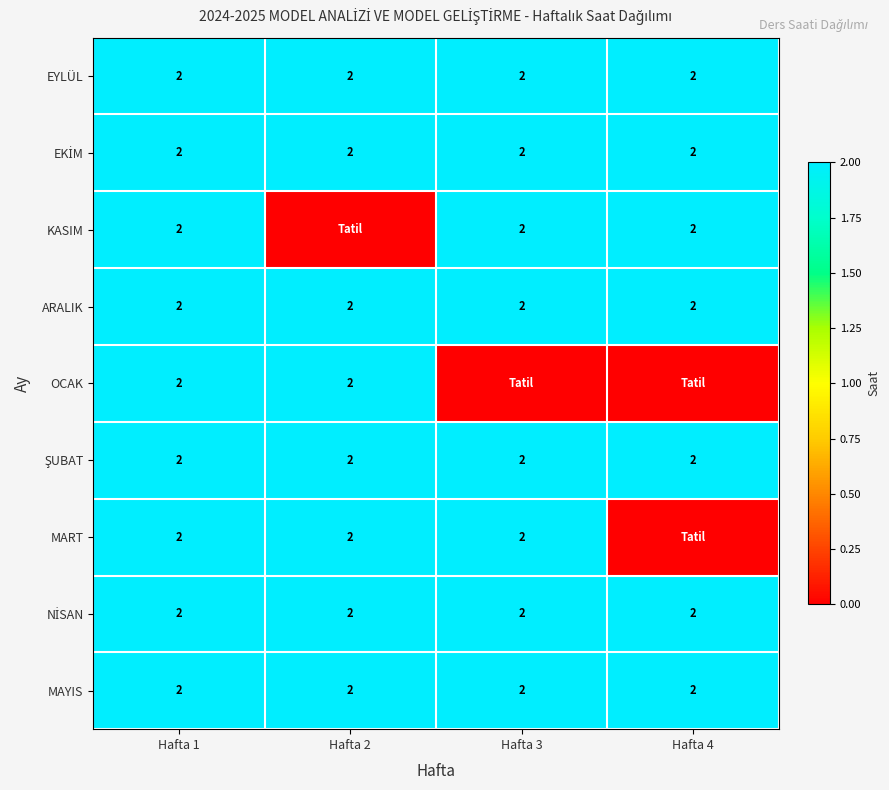

True or false: ARALIK has a value of 2 at Hafta 3.

True